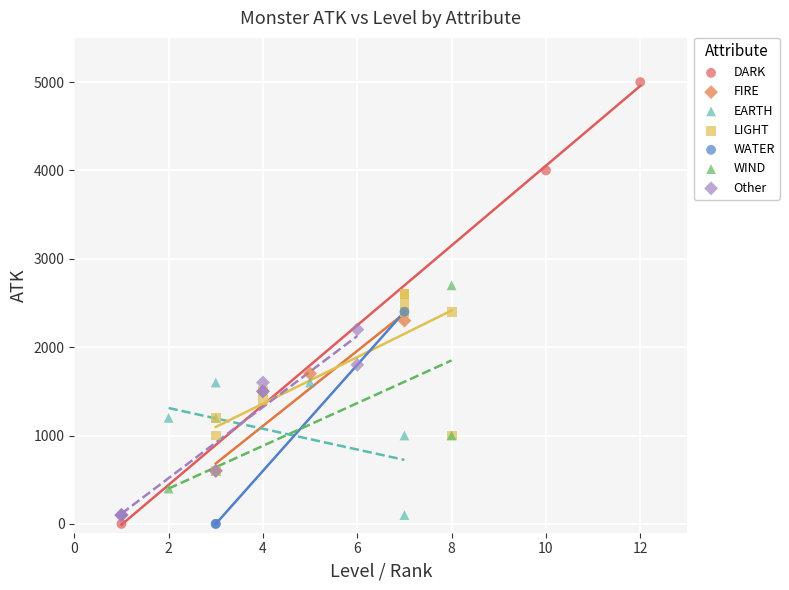

Which series has the largest Y range (max minus min)?

DARK